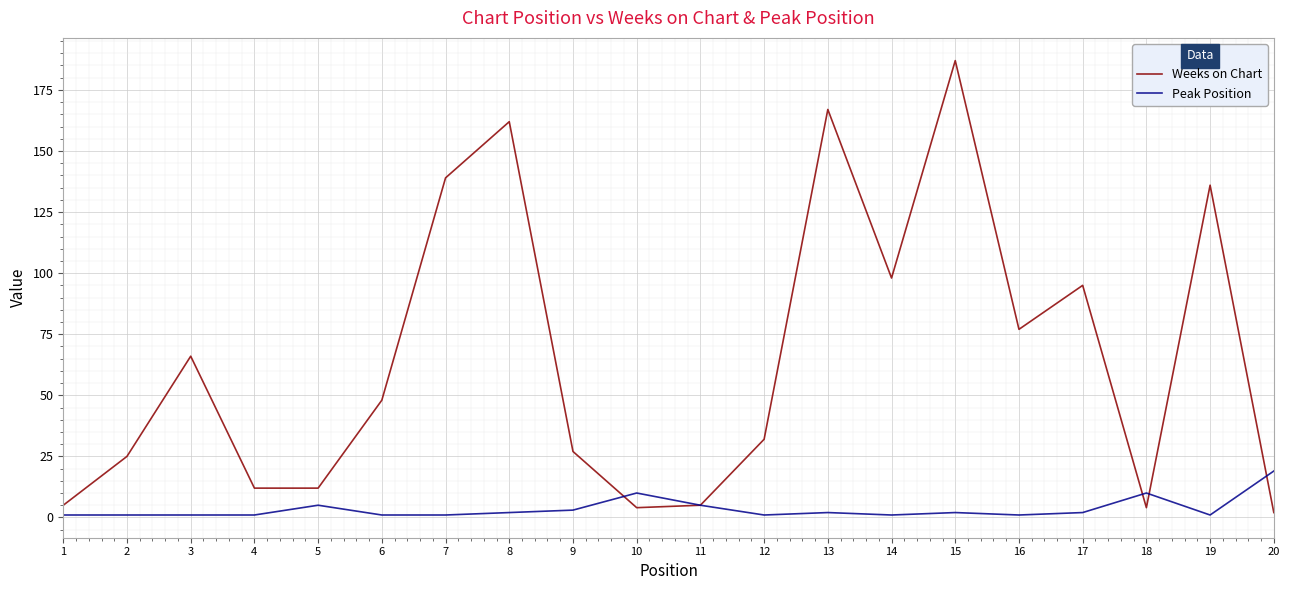

How many lines are shown in the chart?

2